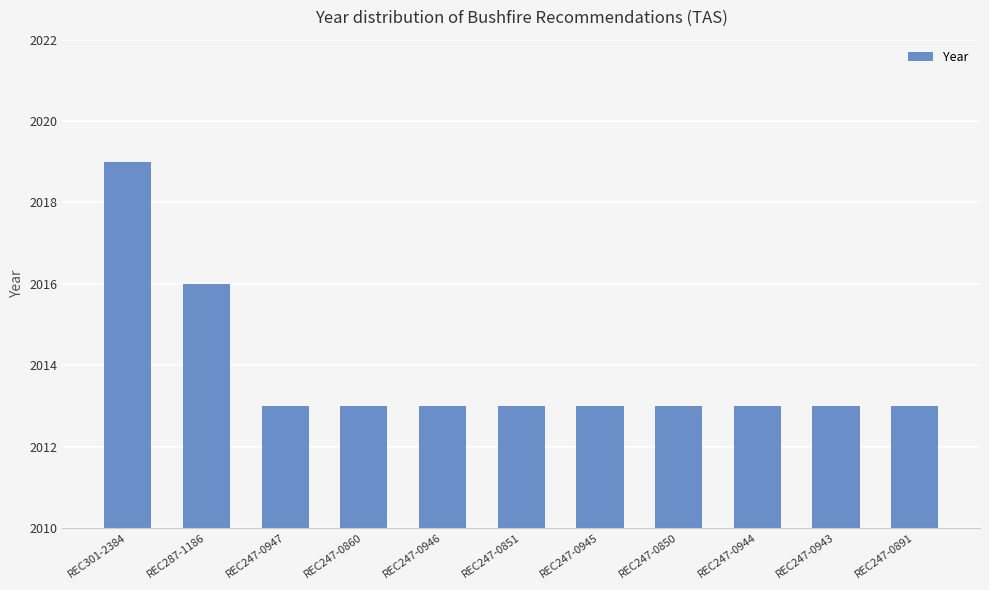

What is the average value?

2014